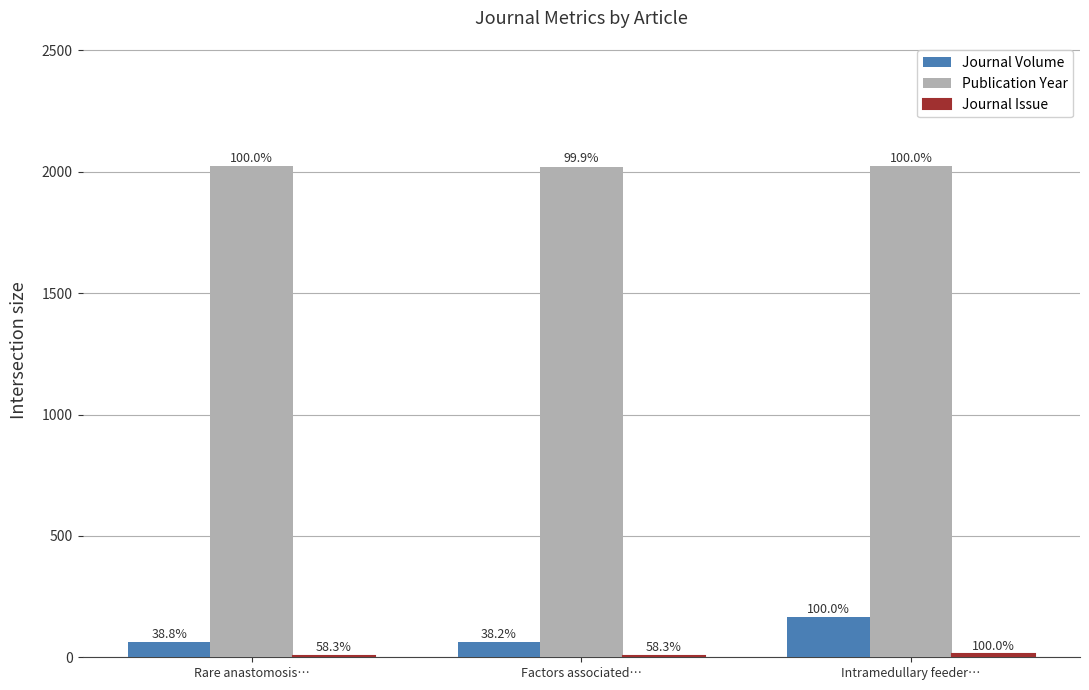

How many groups of bars are there?

3